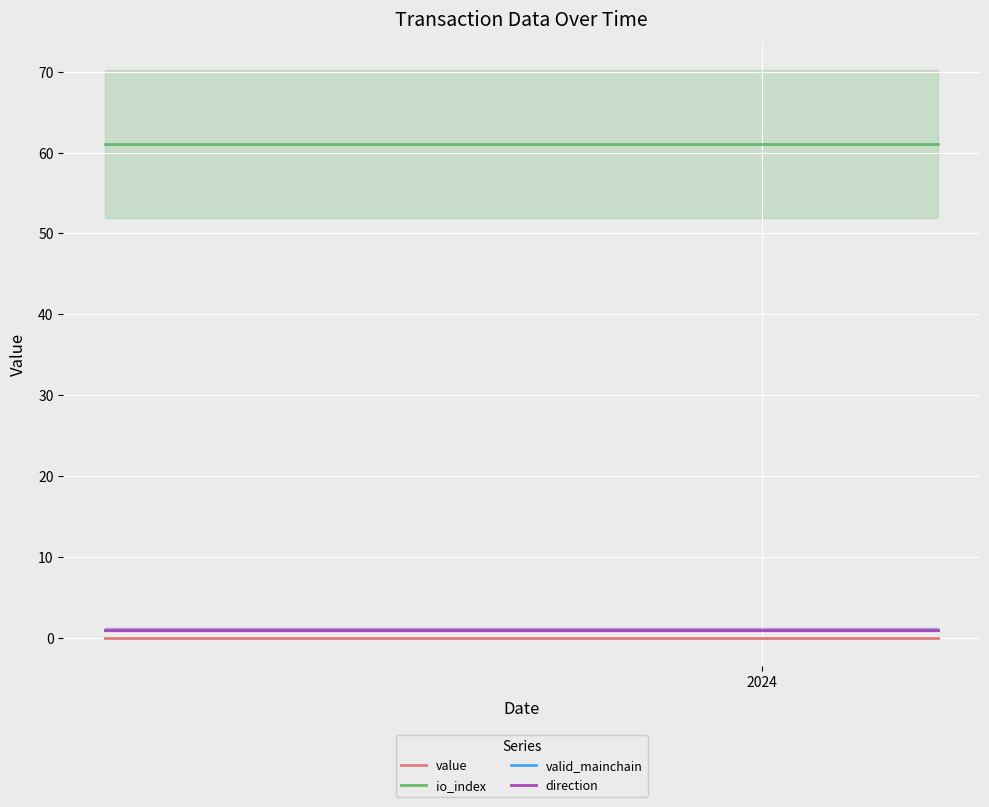

At how many categories does at least one series exceed 58?

25